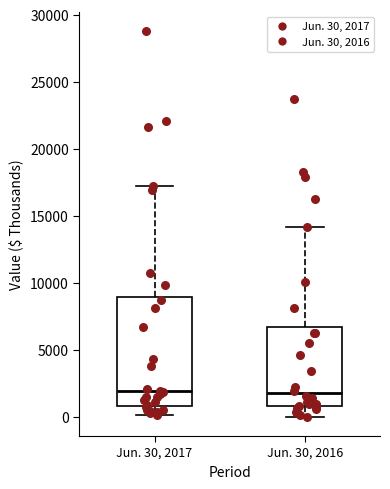

Where does the lower whisker of the box for Jun. 30, 2017 end on the y-axis? The values are not printed on the chart, so give them approximately, as read against the axis.

0